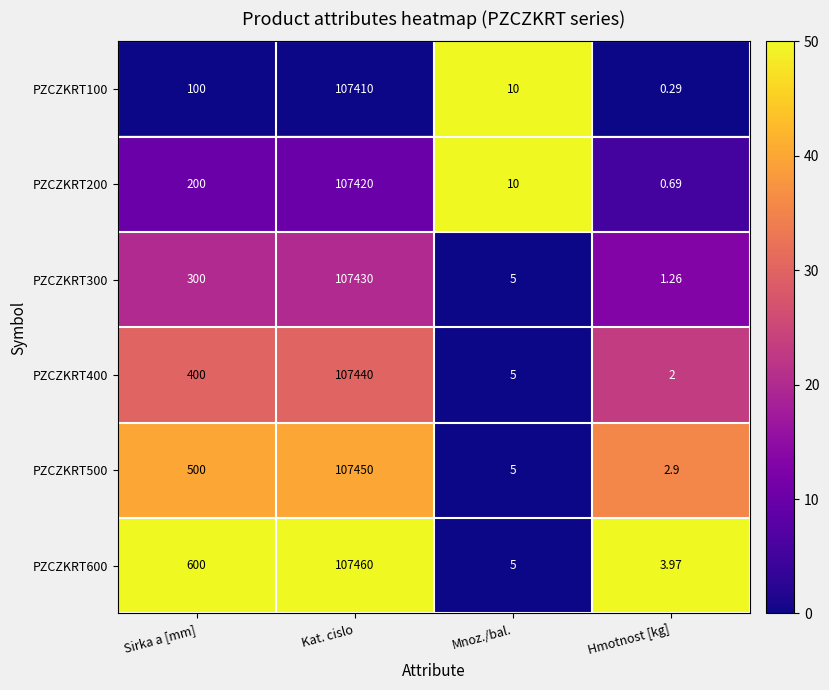

What is the spread (max minus min) of values at Mnoz./bal.?

5.0